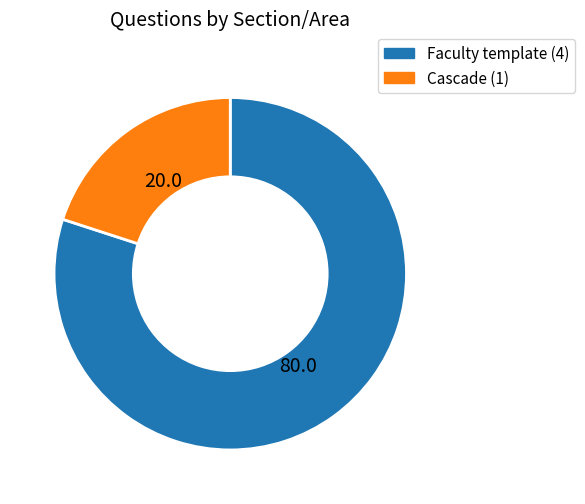

Does any single category account for the majority?

Yes